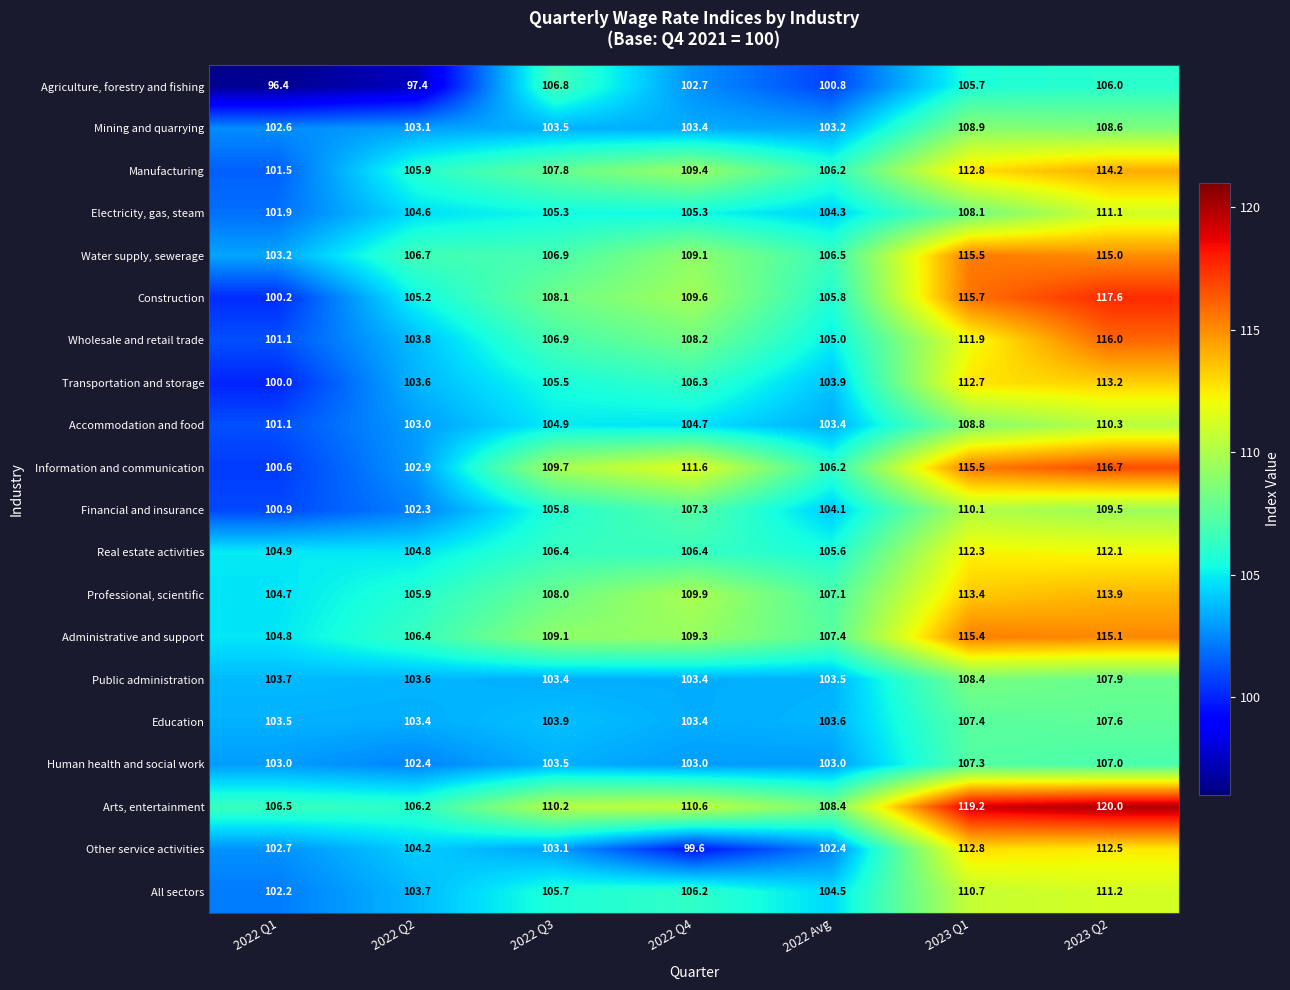

What is the sum of all Information and communication values?

763.2